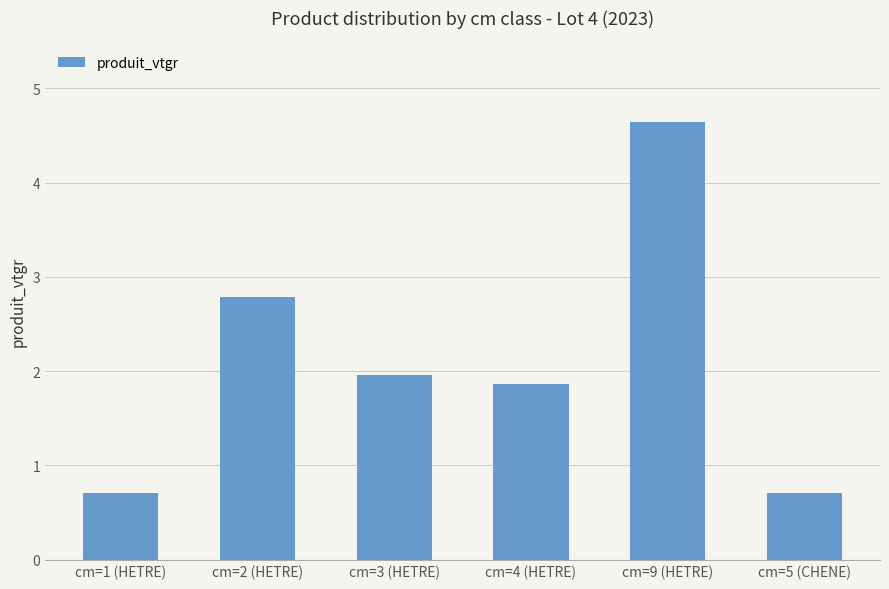

Is it true that the value at cm=9 (HETRE) is 7.9?

False